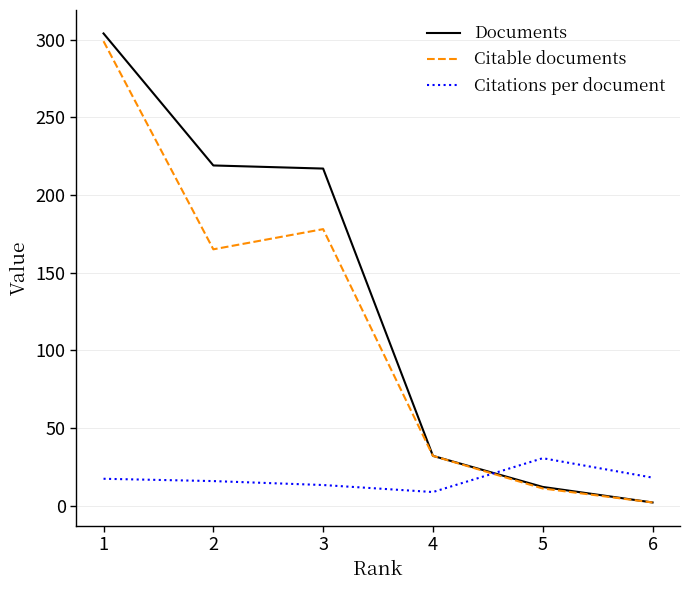

List the labels in order of Citable documents value, smallest first.

6, 5, 4, 2, 3, 1